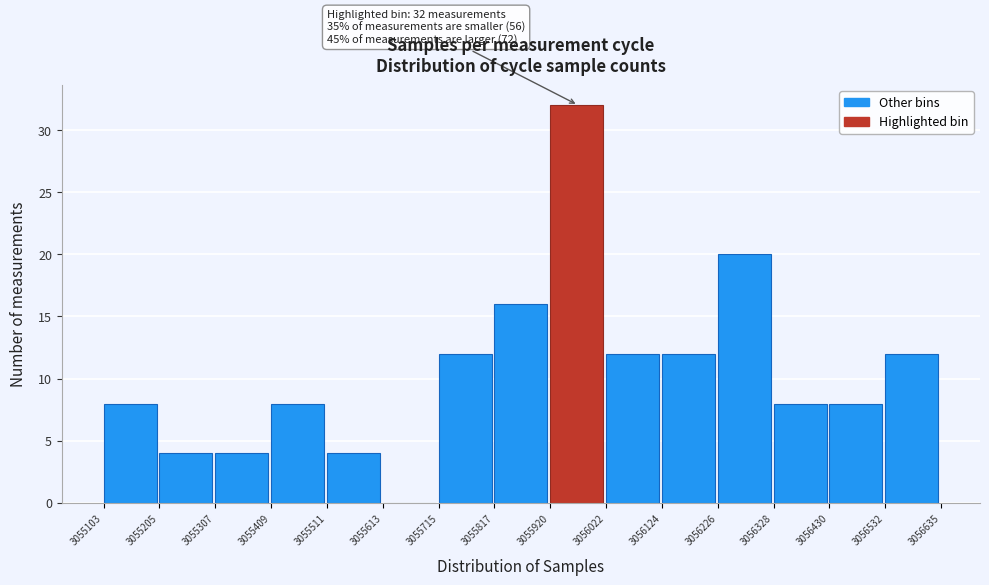

Over which range of the x-axis is the bar tallest?

3055920 to 3056022